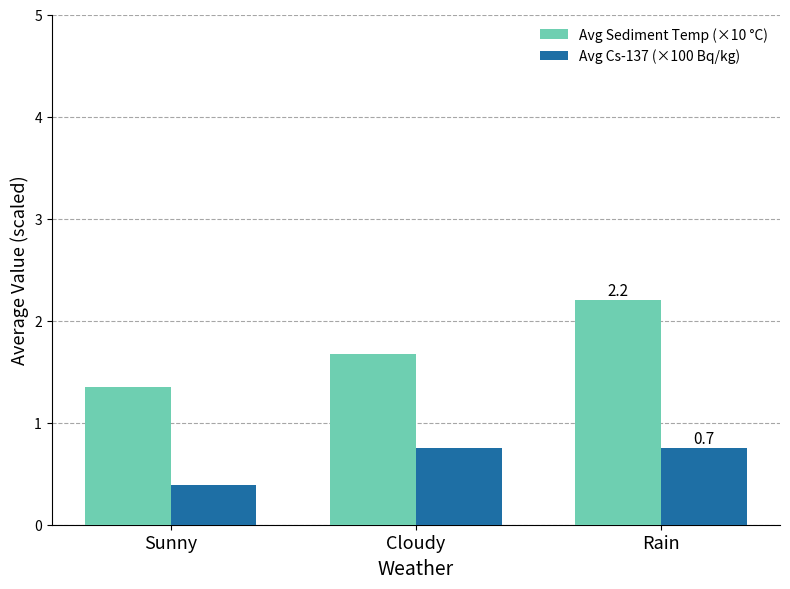

What is the value of the Avg Sediment Temp (×10 °C) bar at the 2nd from the left?

1.7